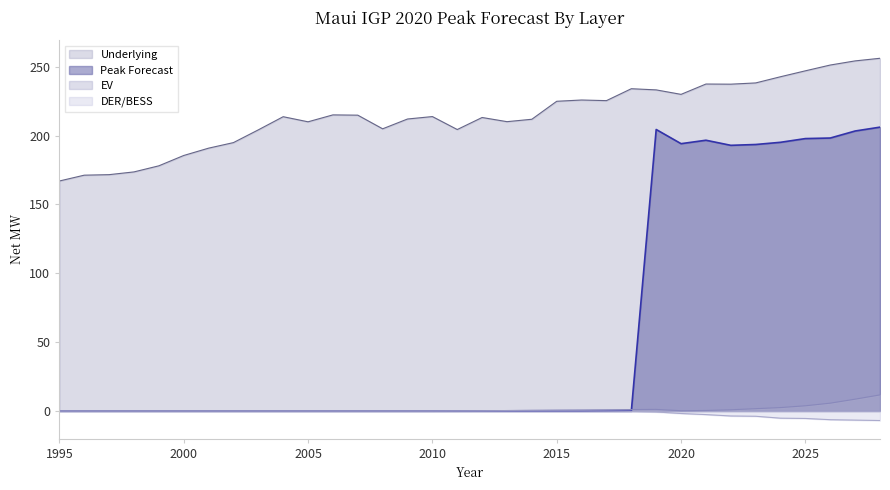

What is the difference between the maximum and minimum values in the Peak Forecast series?

206.1